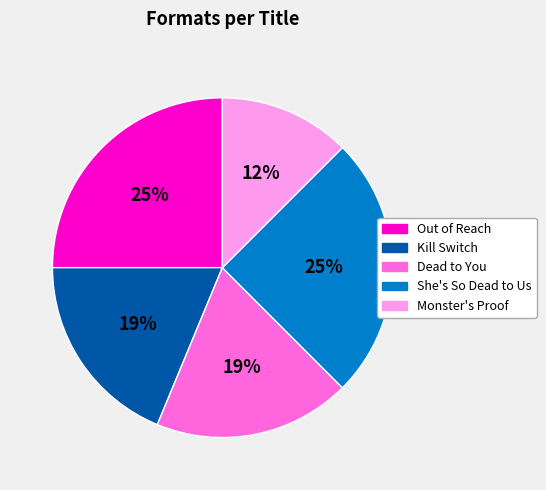

Which has a higher value, Kill Switch or She's So Dead to Us?

She's So Dead to Us